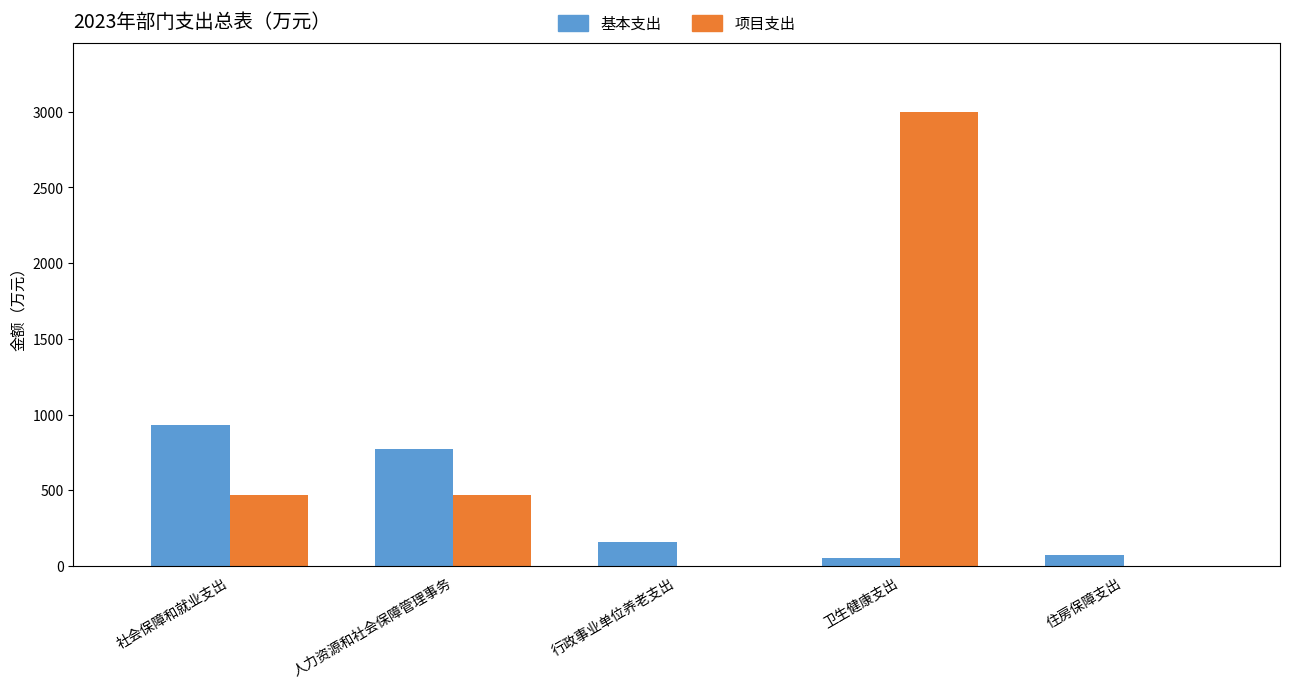

How many values in the 项目支出 series exceed 467?

3